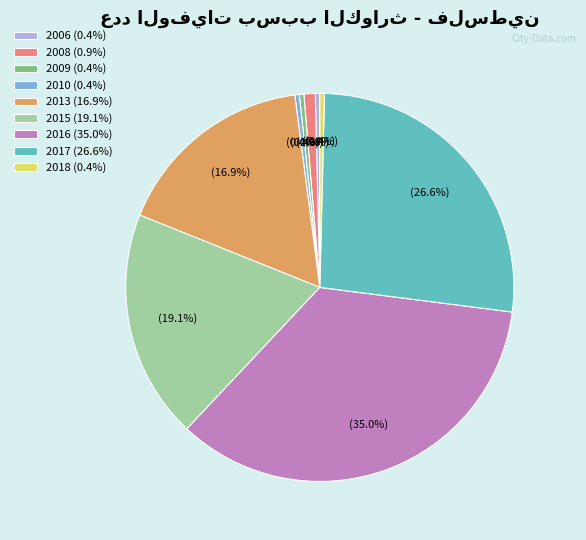

What percentage is NOT represented by 2015 (19.1%)?

80.9%